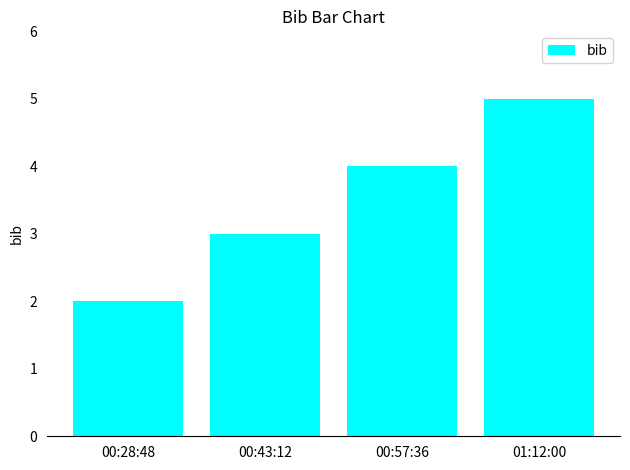

What is the value of the 4th bar from the left?

5